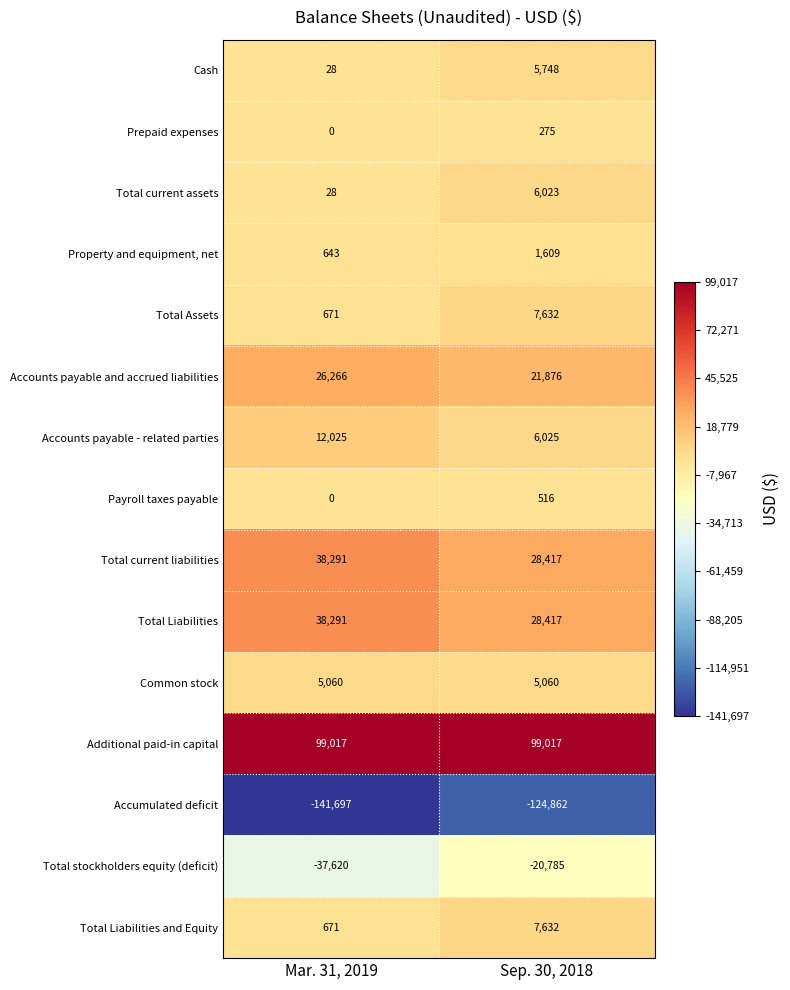

What is the spread (max minus min) of values at Mar. 31, 2019?

240714